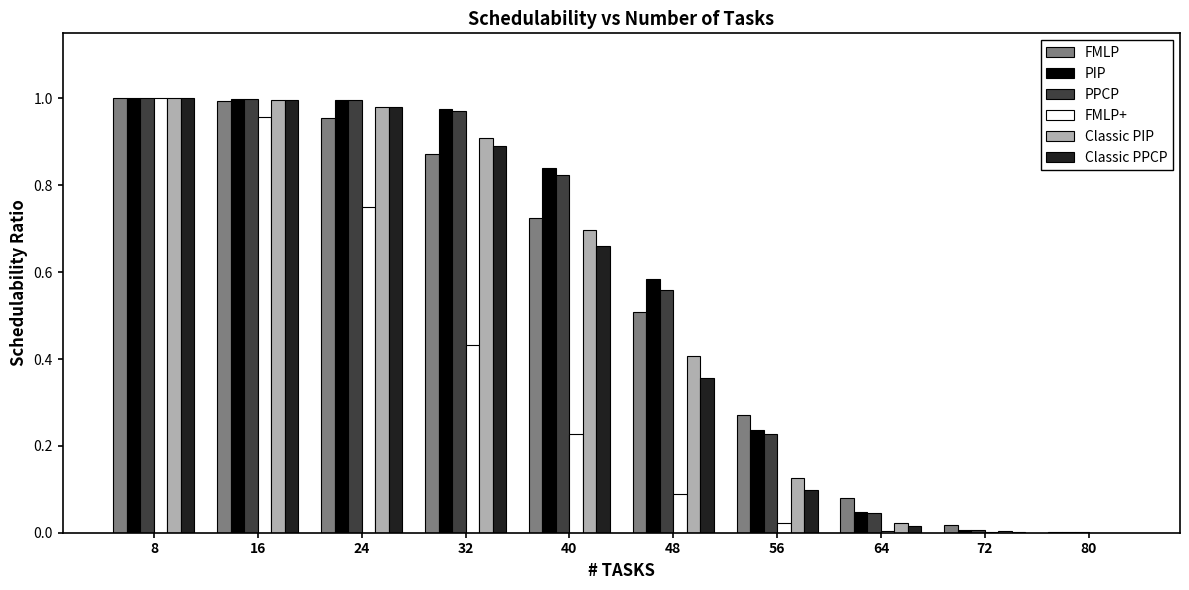

What is the sum of the FMLP values at 32 and 48?

1.4